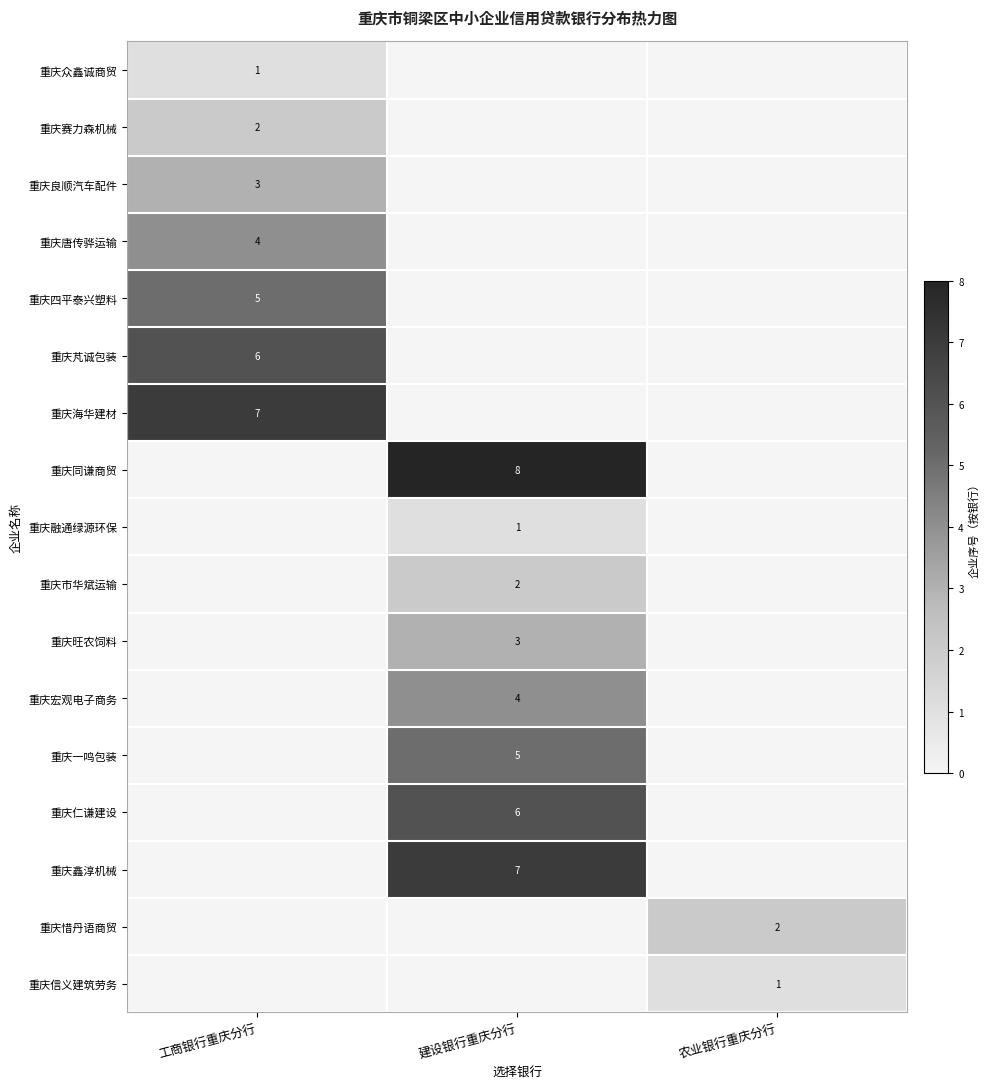

The 重庆市华斌运输 series shows 2 at 建设银行重庆分行. True or false?

True